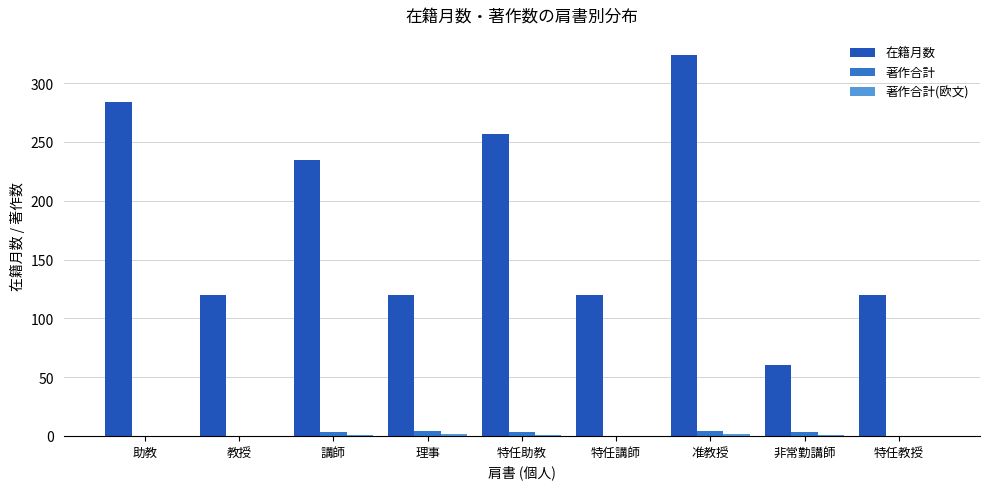

The 著作合計 series shows 0 at 助教. True or false?

True